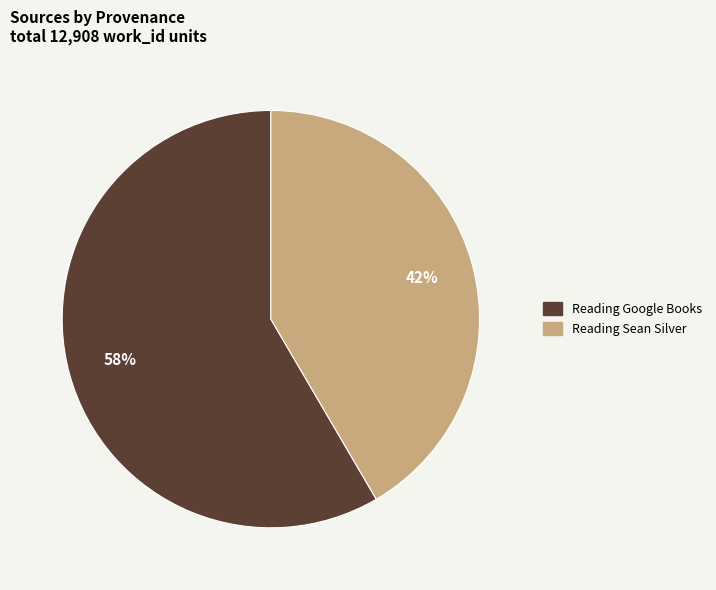

To the nearest percent, what is the average slice percentage?

50%